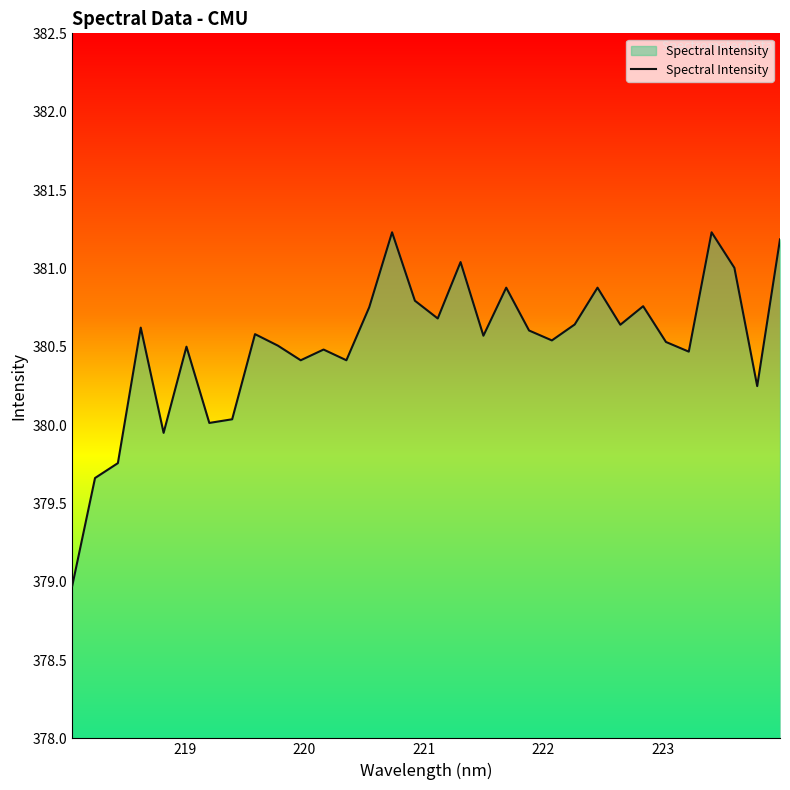

What is the greatest value displayed?

381.2